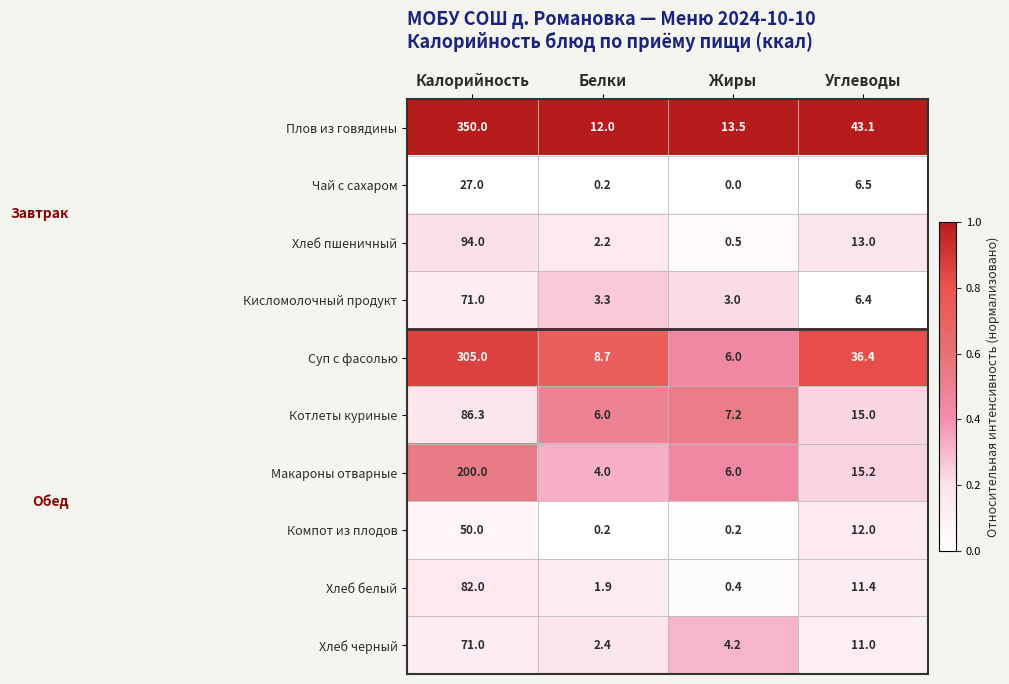

True or false: Хлеб черный has a value of 6.8 at Углеводы.

False